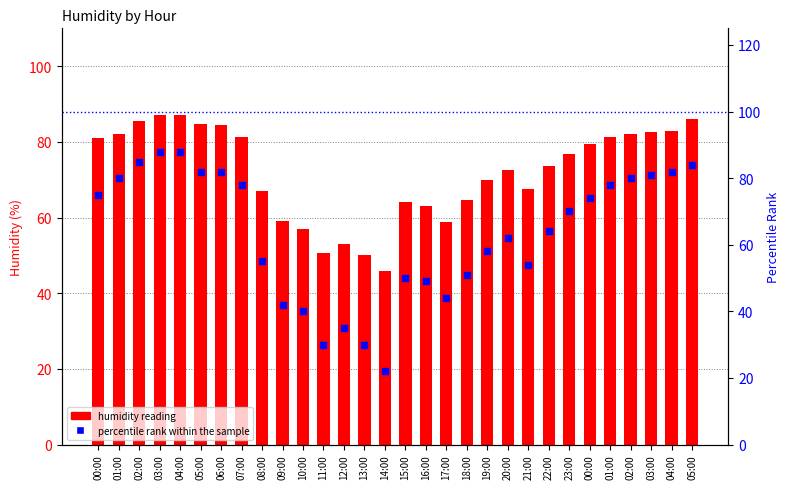

What are all the series names shown in the legend?

humidity reading, percentile rank within the sample